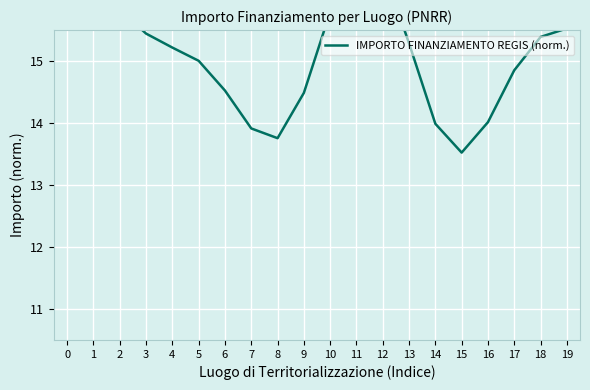

What is the sum of the values at 17 and 11?

31.6